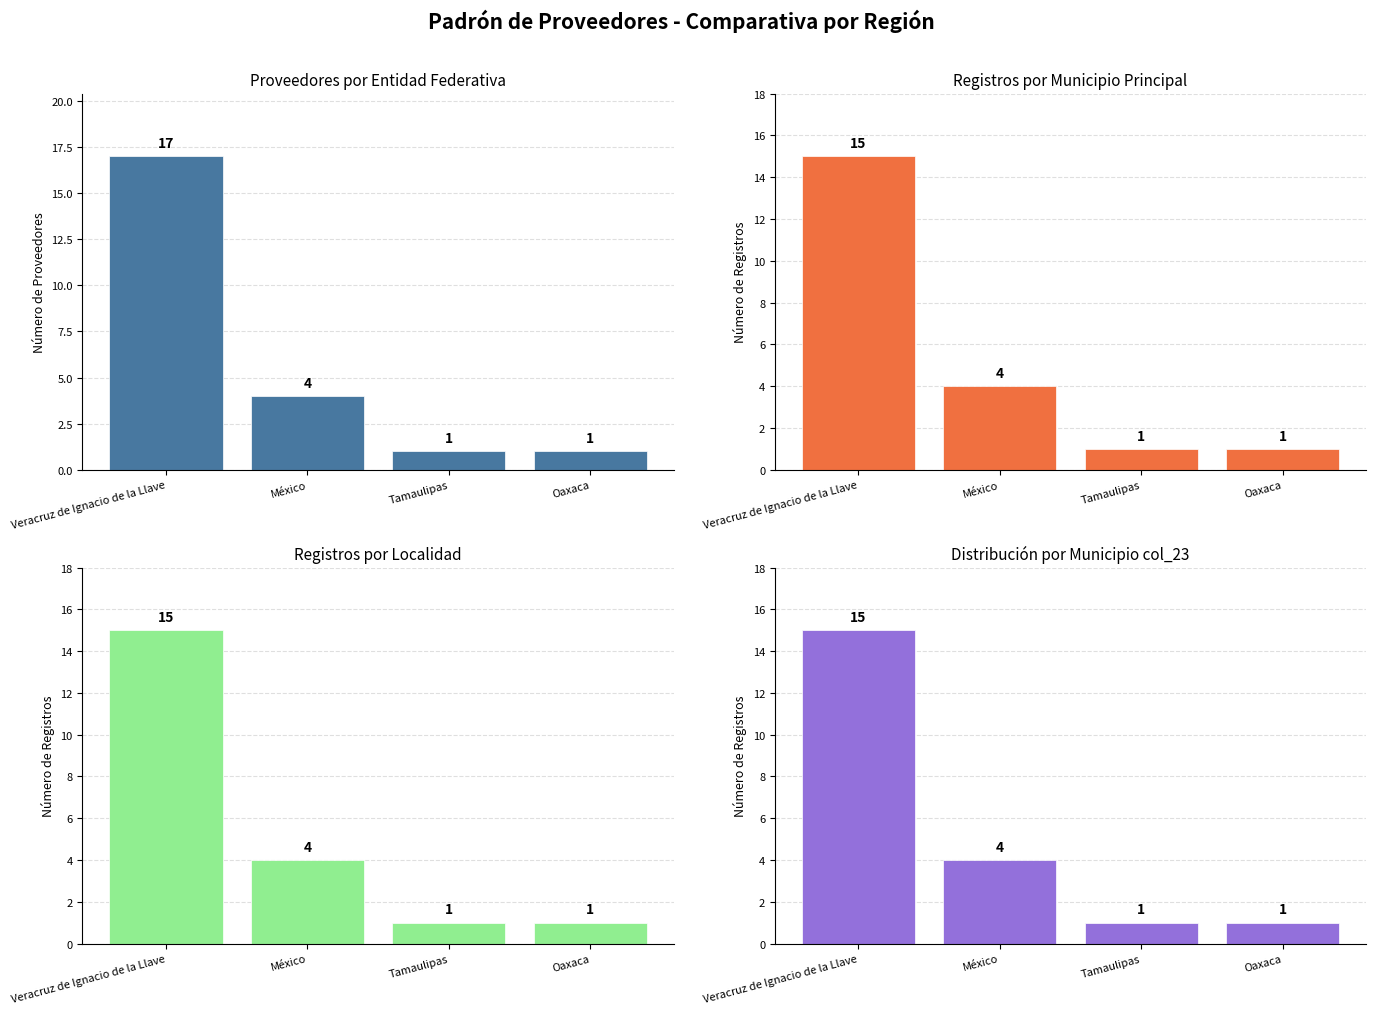

At which label is Nombre del municipio (col_25) closest to 8?

México